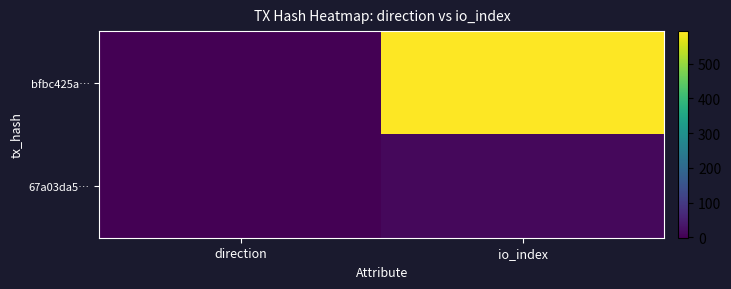

Reading right to left, transcribe all the data shown in this chart.

bfbc425a…: io_index=594	direction=-1
67a03da5…: io_index=12	direction=1